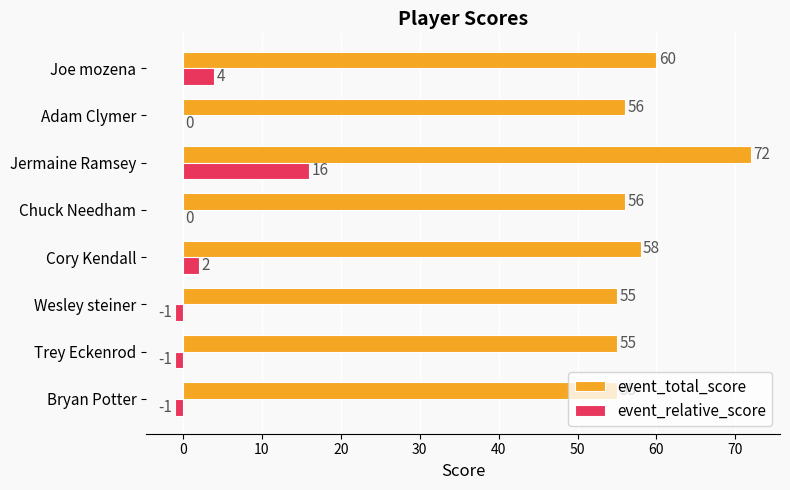

What value does the event_total_score series have at Jermaine Ramsey, to the nearest 5?

70